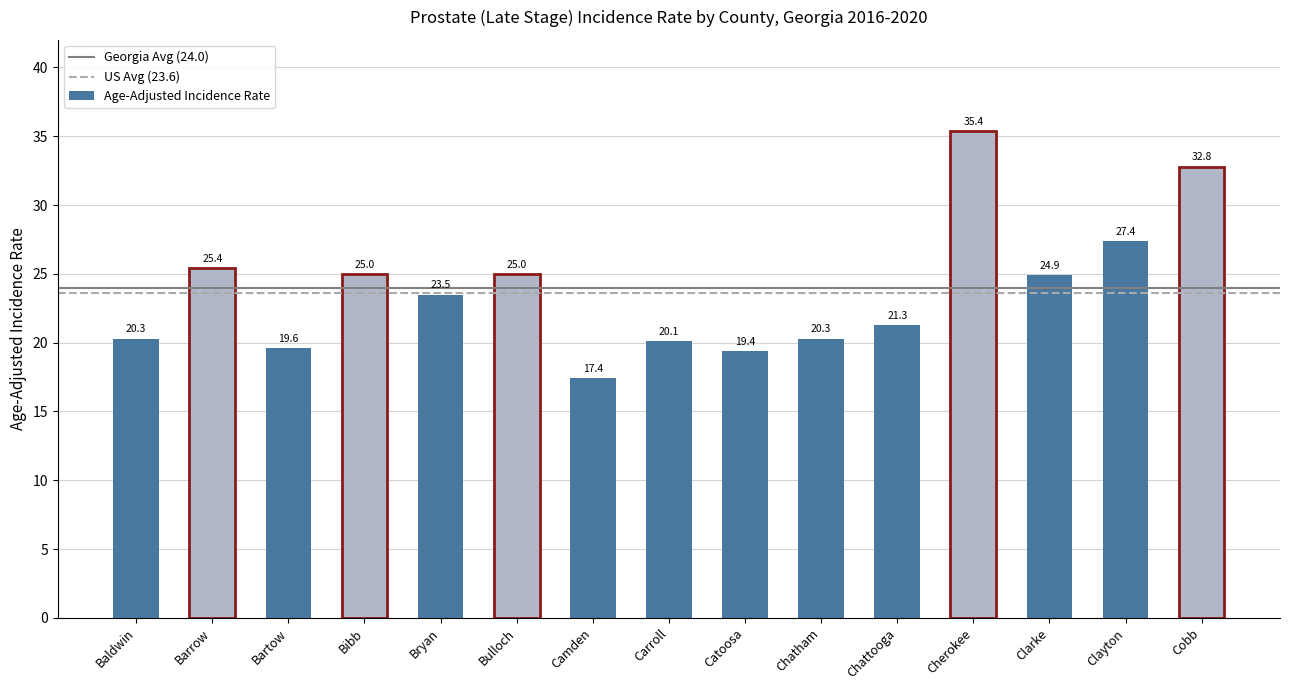

How many values are below 23?

7